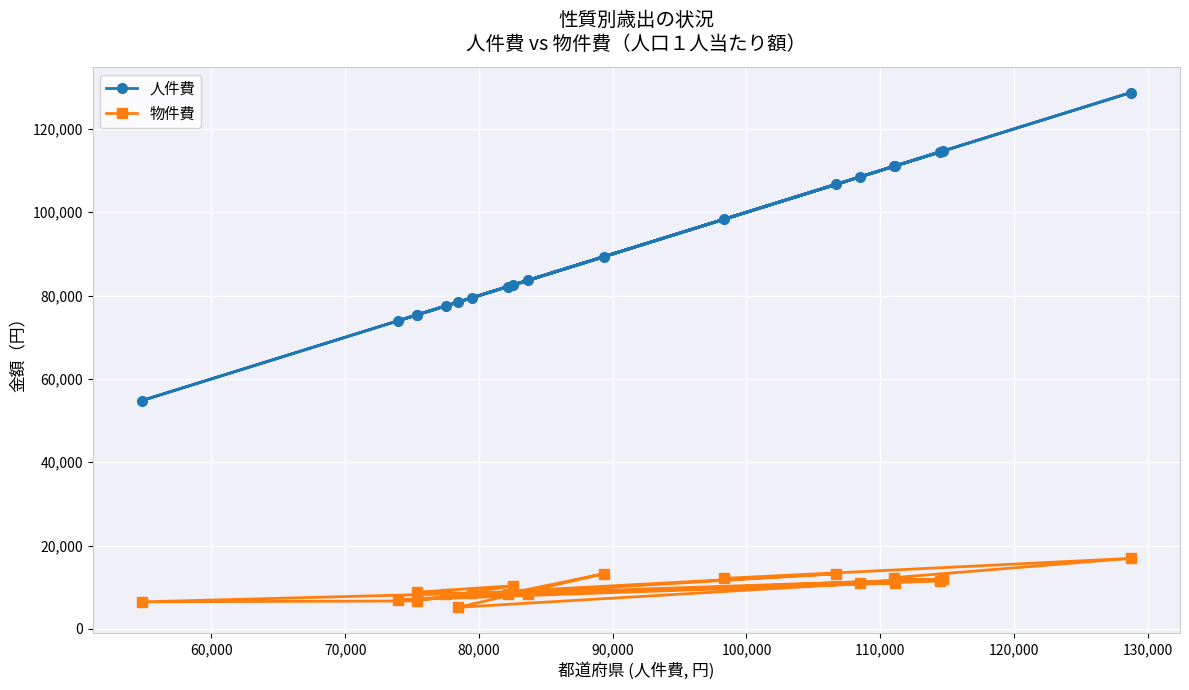

Reading left to right, list all the values displayed in this chart.

人件費: 77518	54810	75356	82562	75381	79507	106704	73920	111078	108497	78411	89363	82143	114722	83683	114476	111049	128719	98293
物件費: 8381	6485	6697	10346	8809	8513	13233	6944	11019	10901	5167	13250	8474	11981	8285	11467	12306	16920	12115